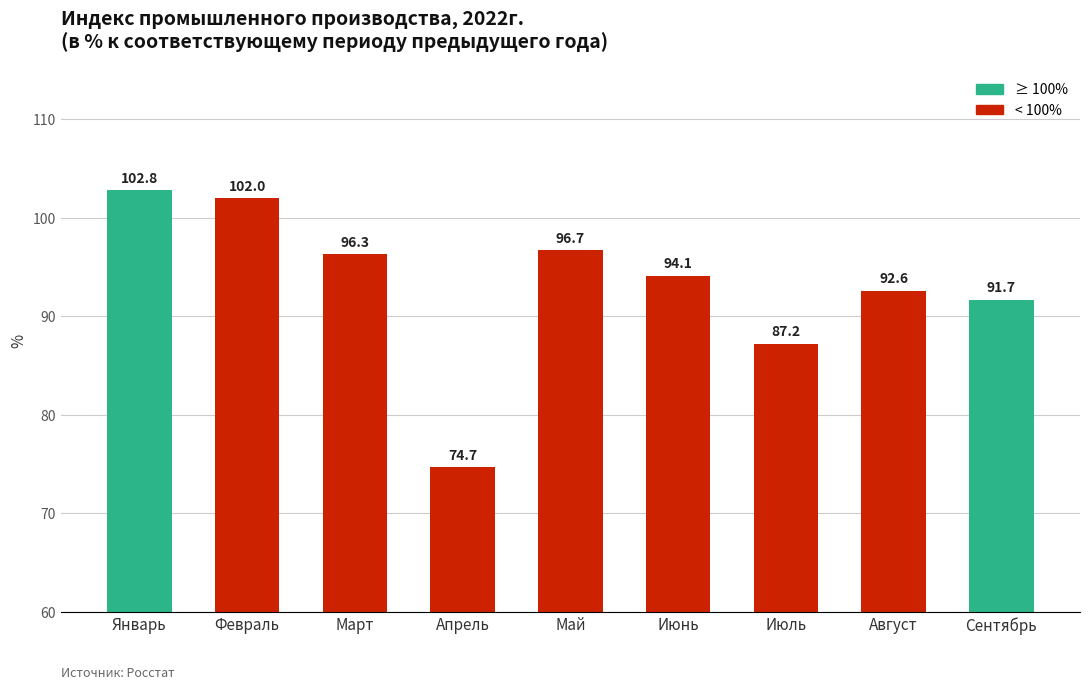

Reading left to right, list all the values displayed in this chart.

Январь=102.8	Февраль=102.0	Март=96.3	Апрель=74.7	Май=96.7	Июнь=94.1	Июль=87.2	Август=92.6	Сентябрь=91.7